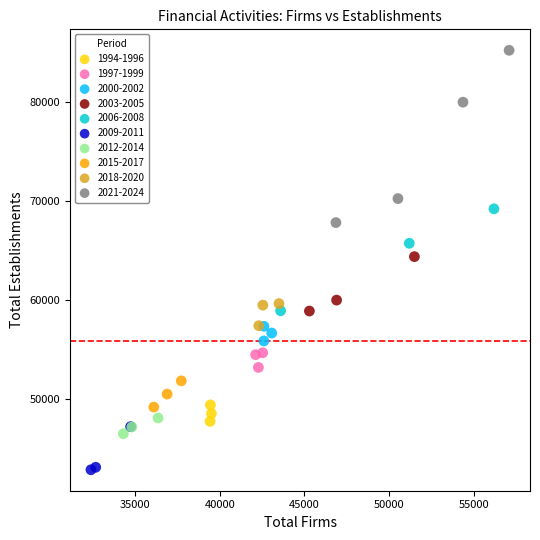

Which series reaches the maximum Y coordinate?

2021-2024